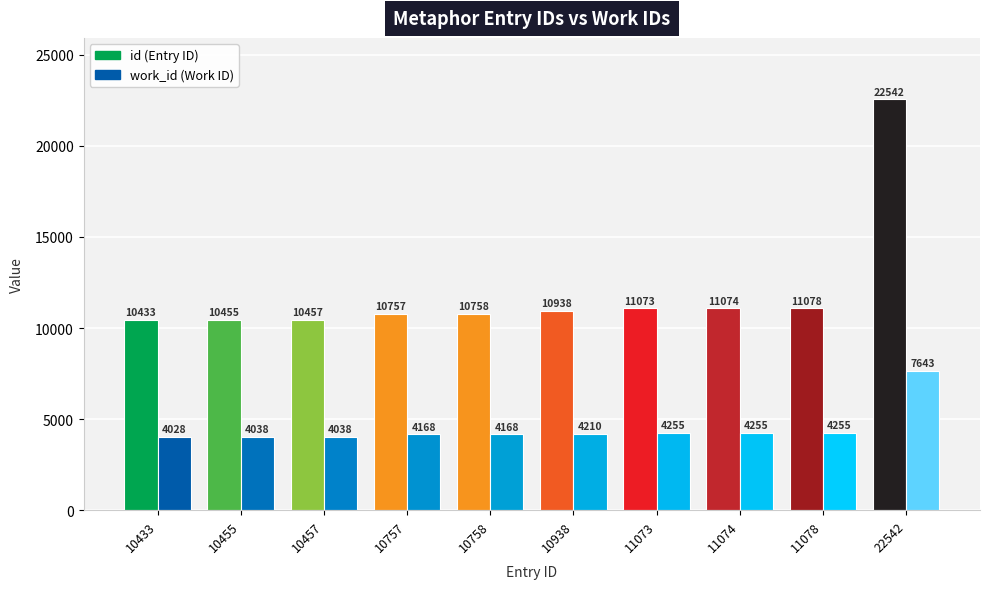

At which category is the sum across all series the highest?

22542